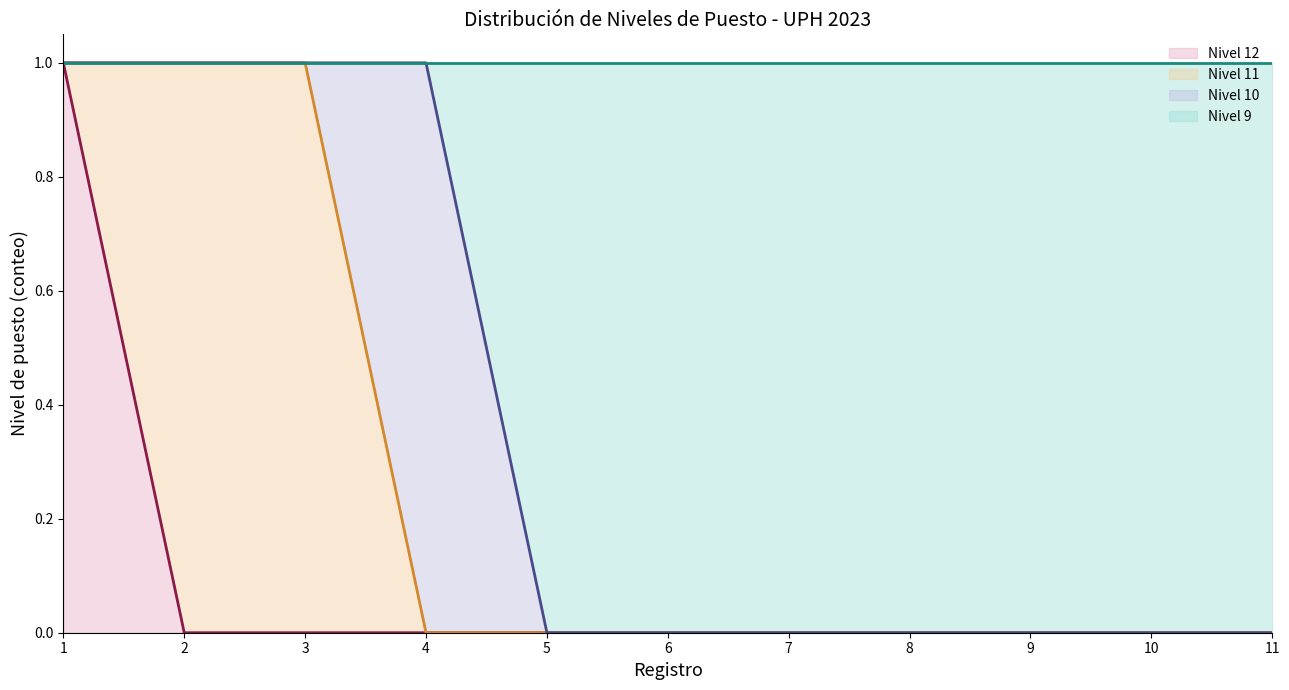

What are all the series names shown in the legend?

Nivel 12 (line), Nivel 11 (line), Nivel 10 (line), Nivel 9 (line)